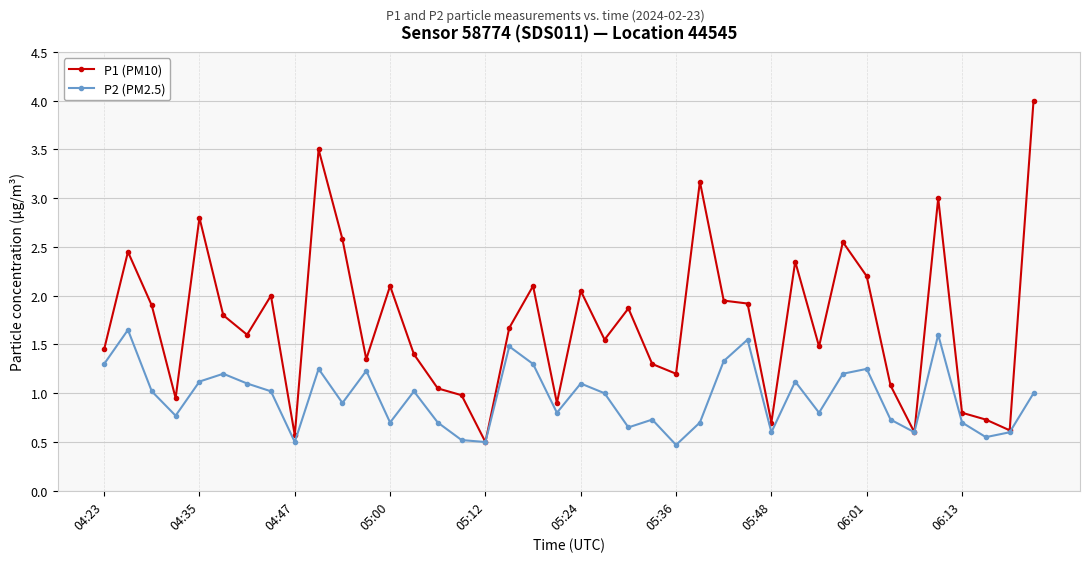

What is the minimum value for P1 (PM10)?

0.5